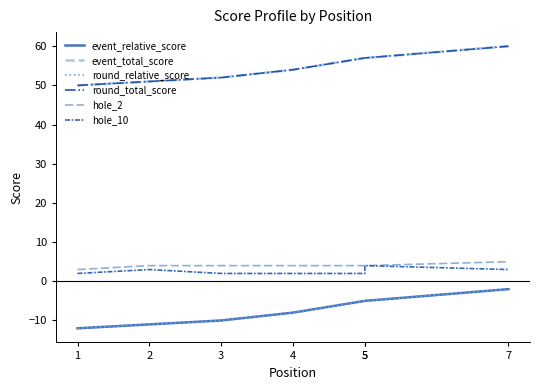

Does the chart display data point markers on the line(s)?

No